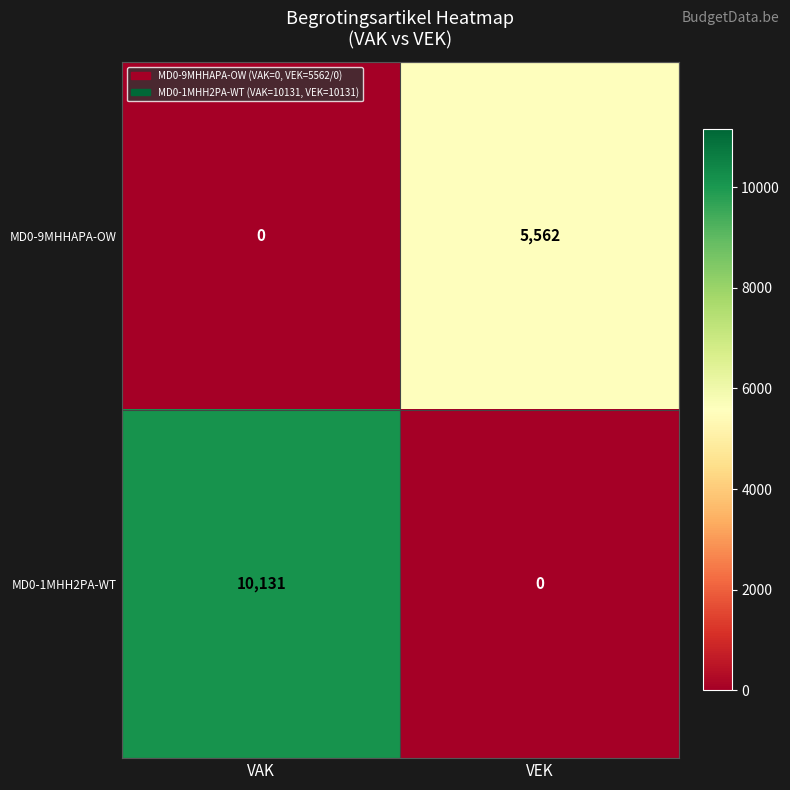

Which series changed the most between VAK and VEK?

MD0-1MHH2PA-WT